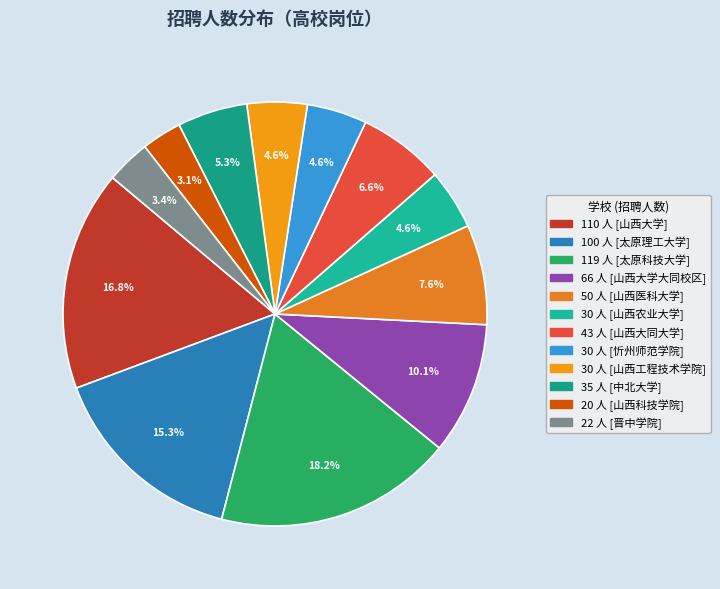

How many segments does this pie chart have?

12